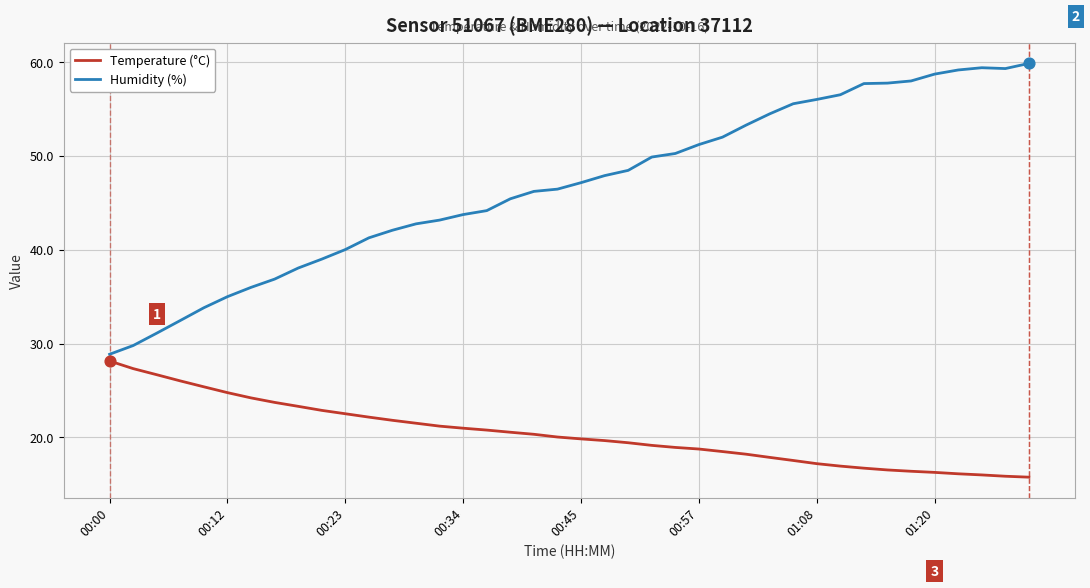

Which series has the widest spread of values?

Humidity (%)